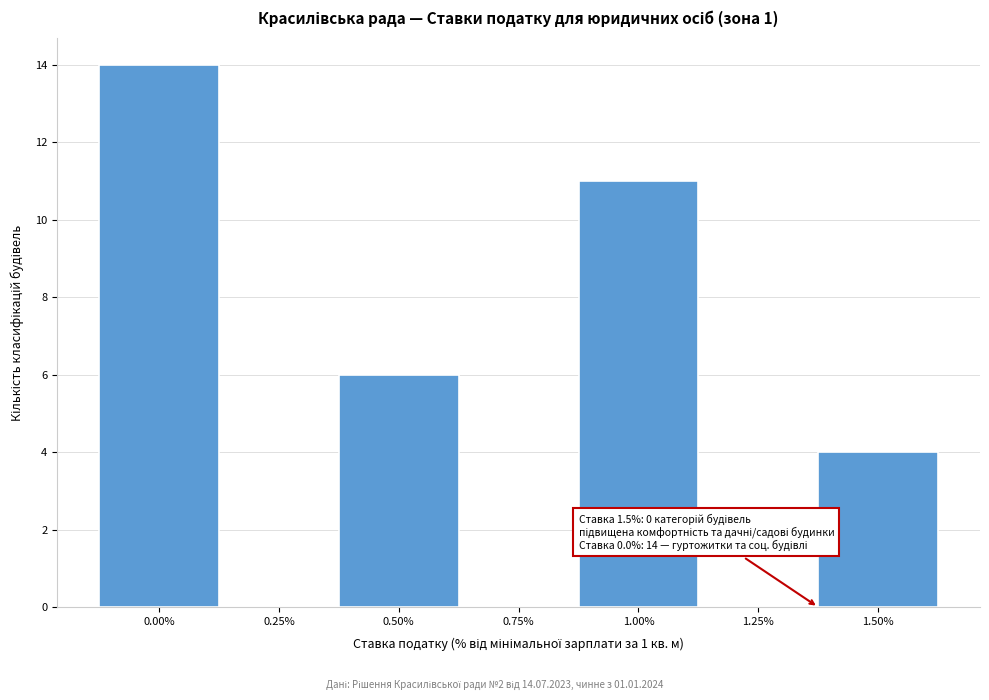

Reading right to left, extract all data points from this chart.

1.50%=4	1.25%=0	1.00%=11	0.75%=0	0.50%=6	0.25%=0	0.00%=14